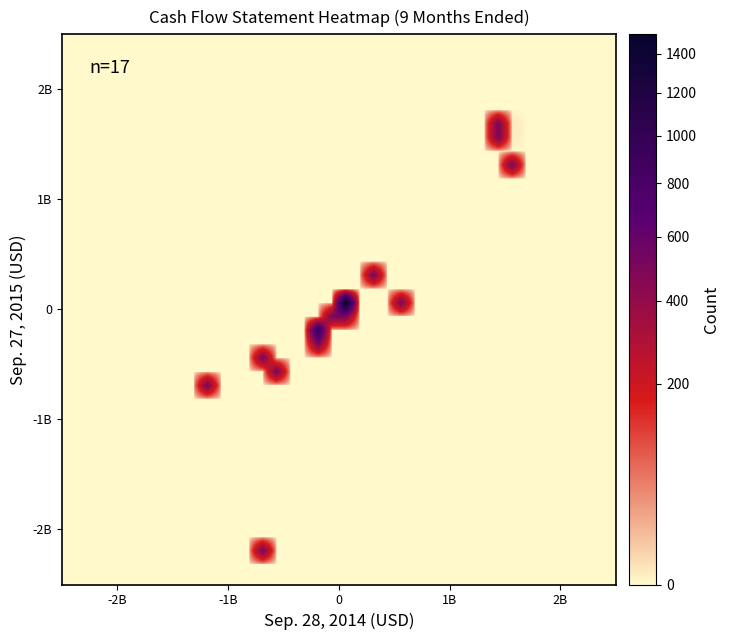

Count the number of data series in this chart.

40